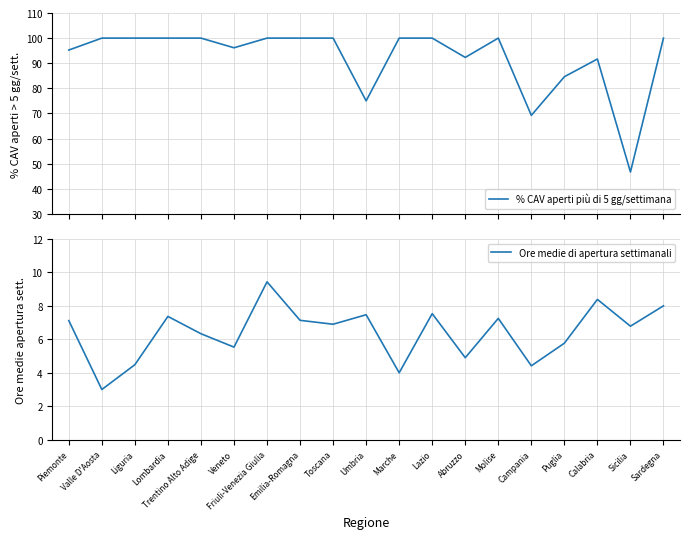

Rank the series at Puglia from highest to lowest value.

% CAV aperti più di 5 gg/settimana, Ore medie di apertura settimanali